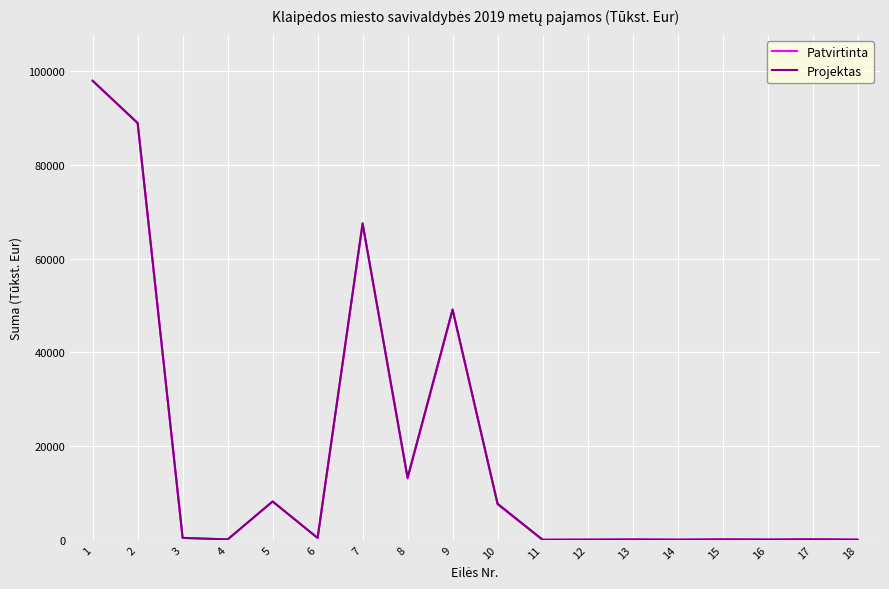

Is this an area chart (filled region under the line)?

No